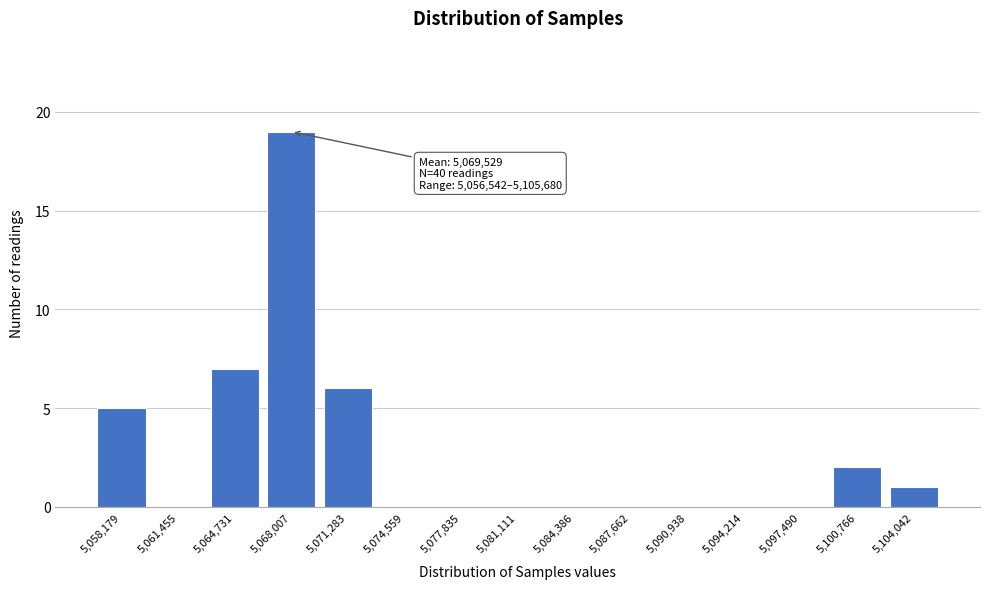

Over which range of the x-axis is the bar tallest?

5066500 to 5069500